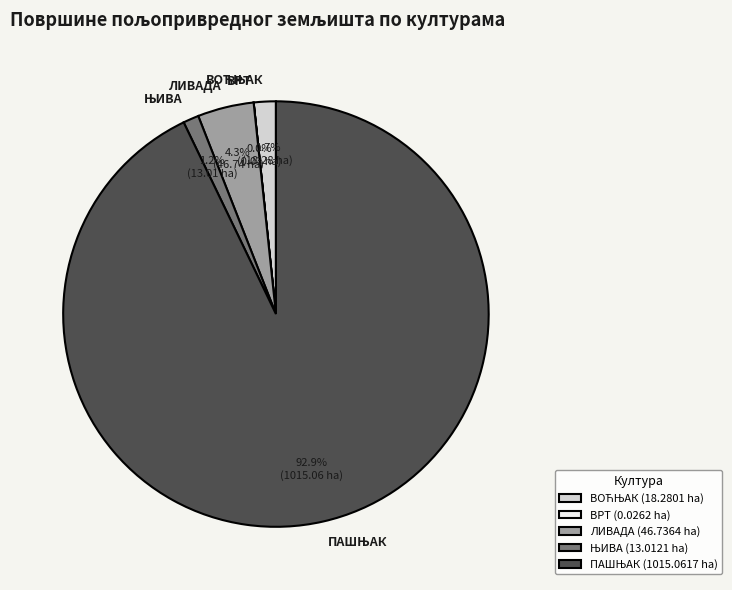

Does any single category account for the majority?

Yes